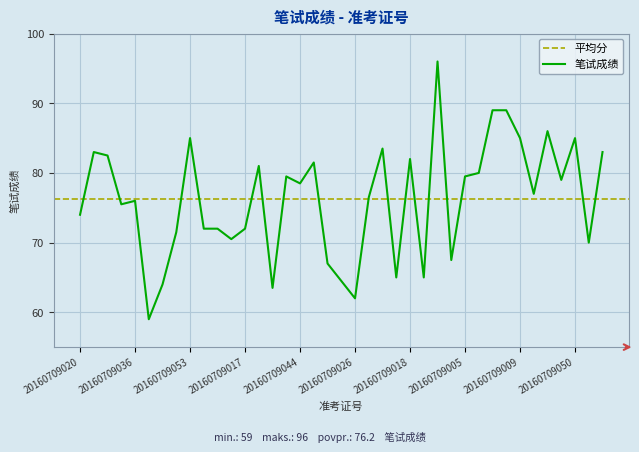

What is the sum of the values at 20160709013 and 20160709001?

168.0